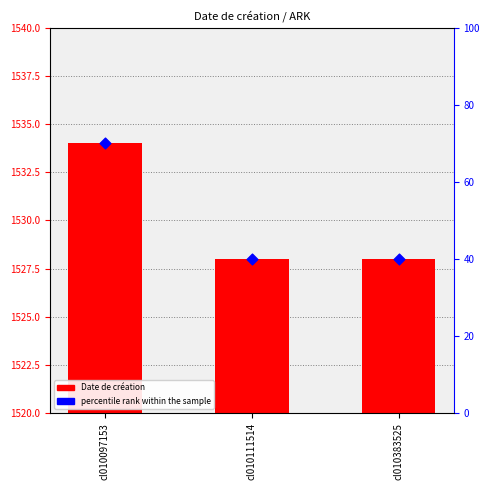

Which series has the largest Y range (max minus min)?

Date de création